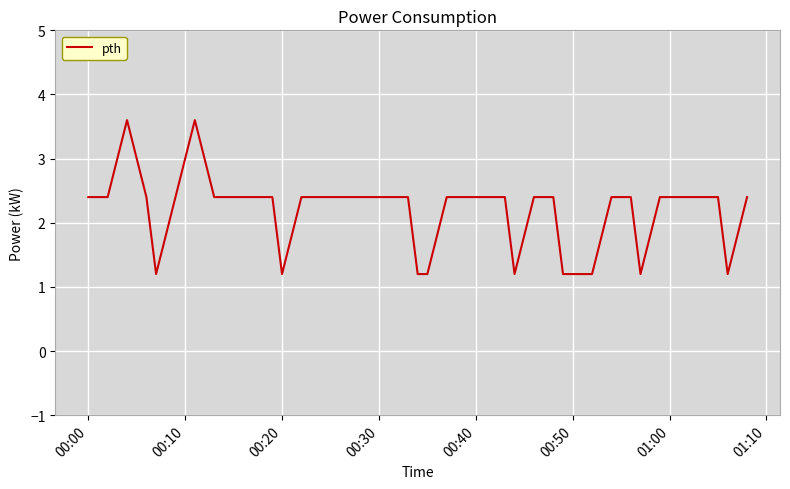

What is the greatest value displayed?

3.6